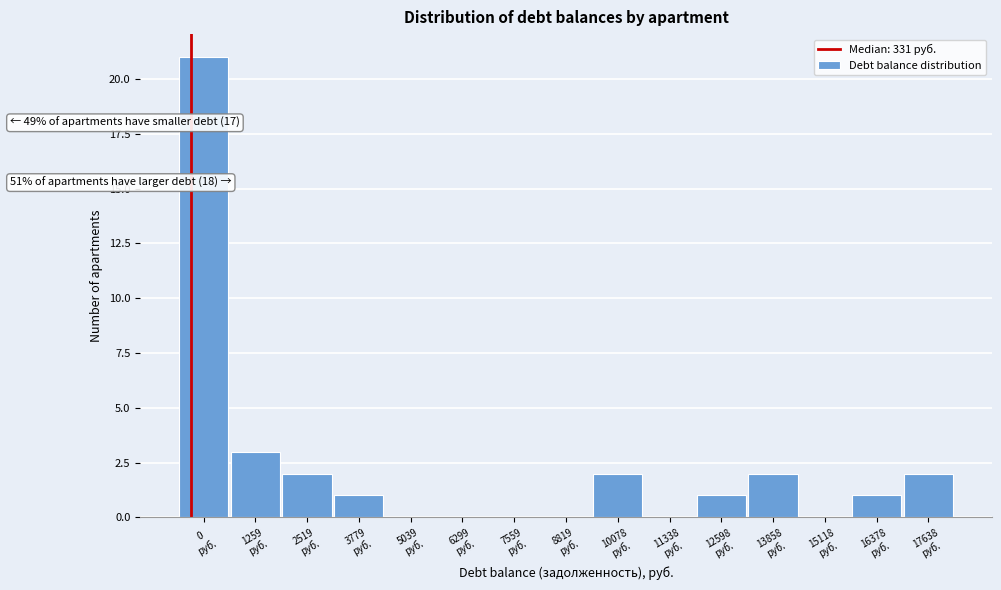

What is the sum of all values?

35